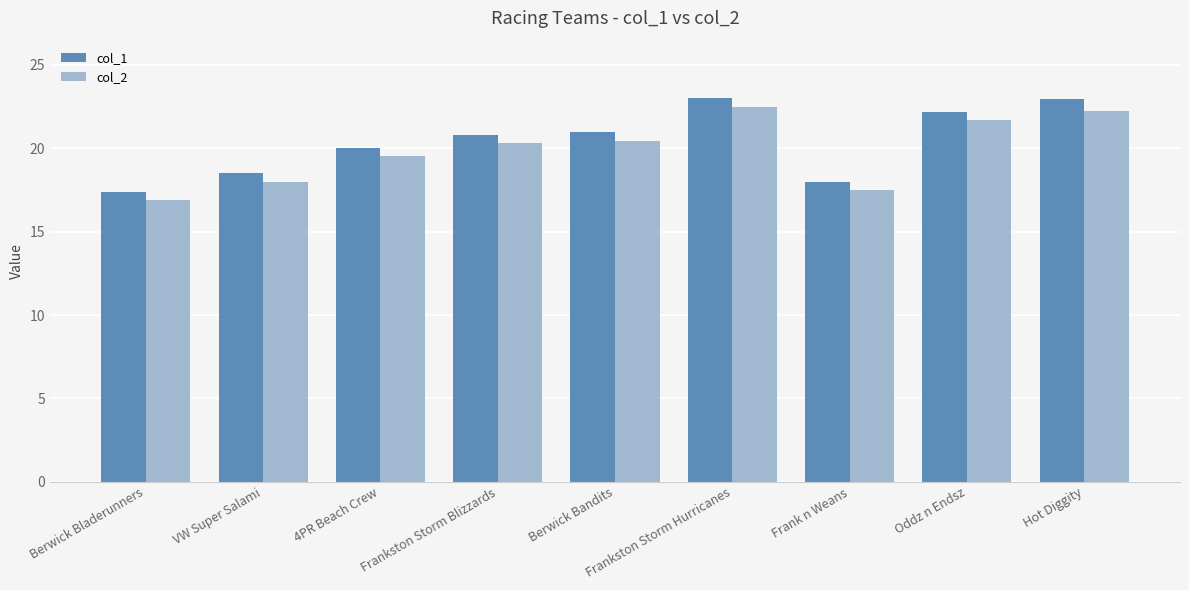

Which series has the largest total across all categories?

col_1